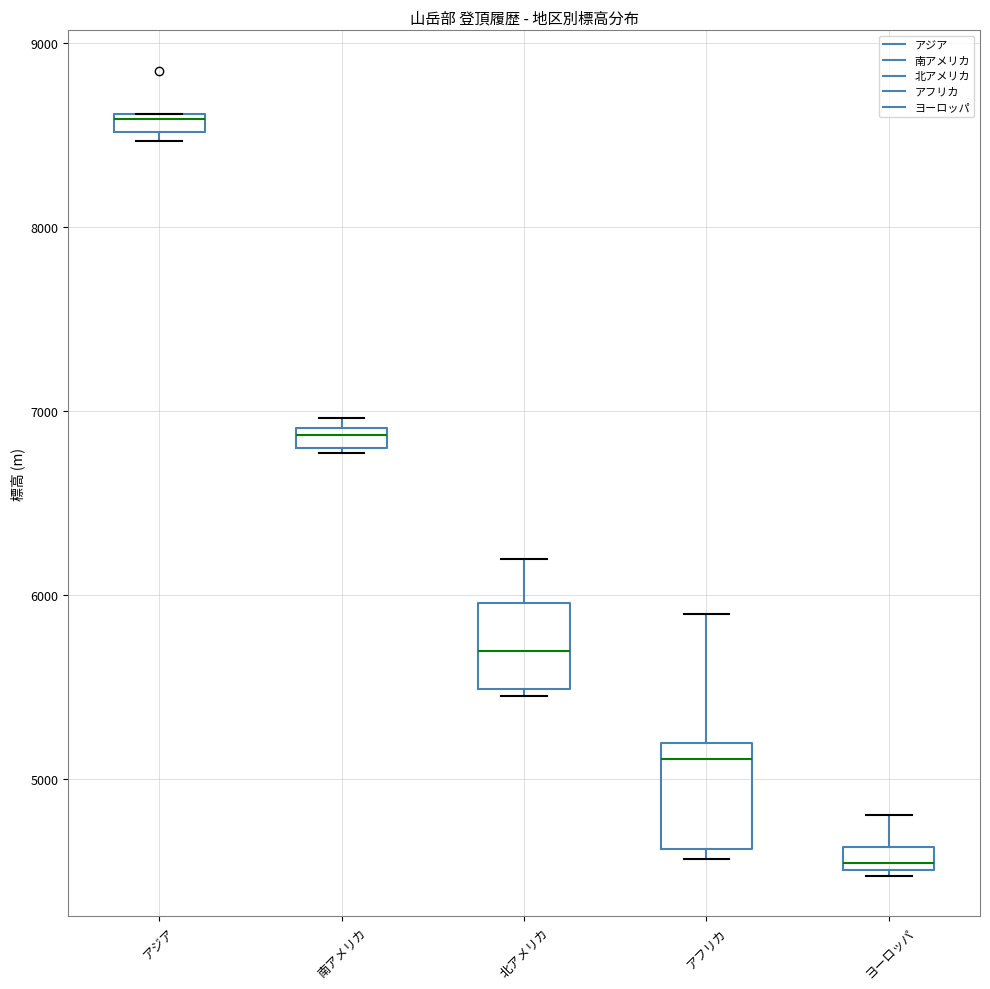

Where is the upper edge of the box for アフリカ on the y-axis? The values are not printed on the chart, so give them approximately, as read against the axis.

5200